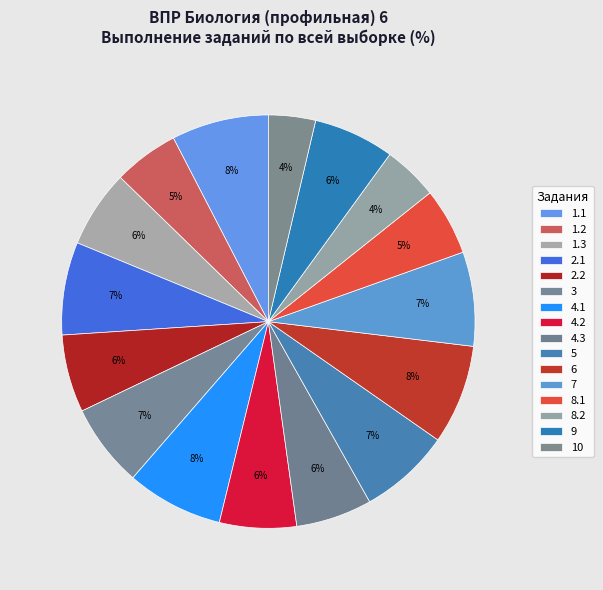

What percentage is NOT represented by 8.2?

95.7%